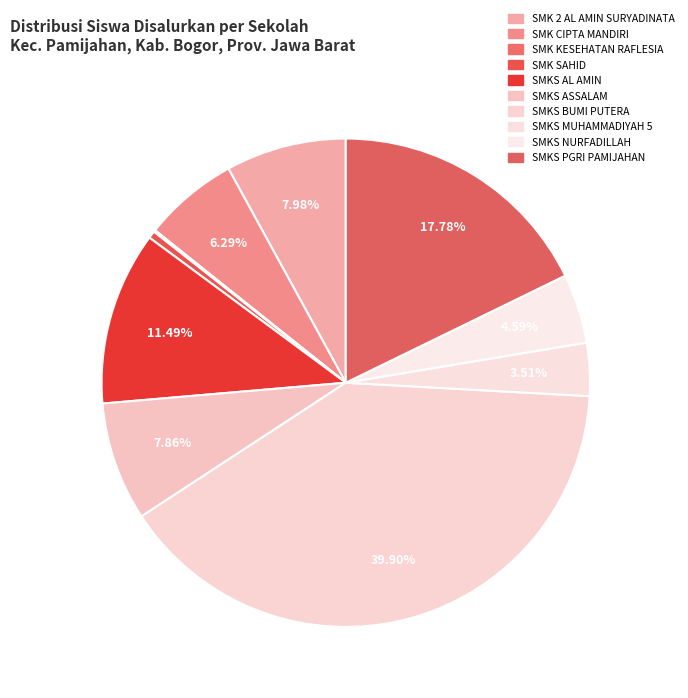

Which category has the biggest portion of the pie?

SMKS BUMI PUTERA